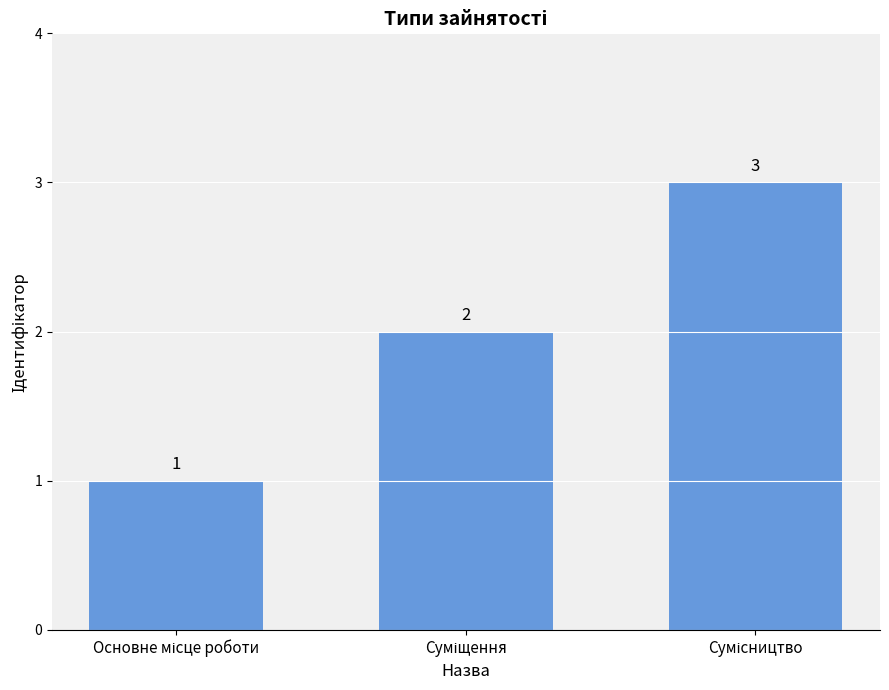

What is the sum of all values?

6